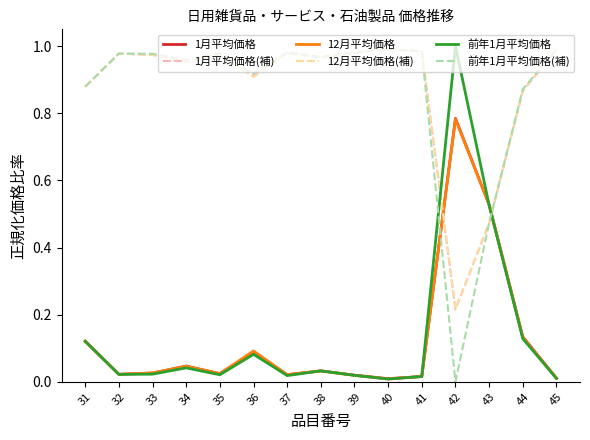

Which category has the highest value in the 前年1月平均価格 series?

42